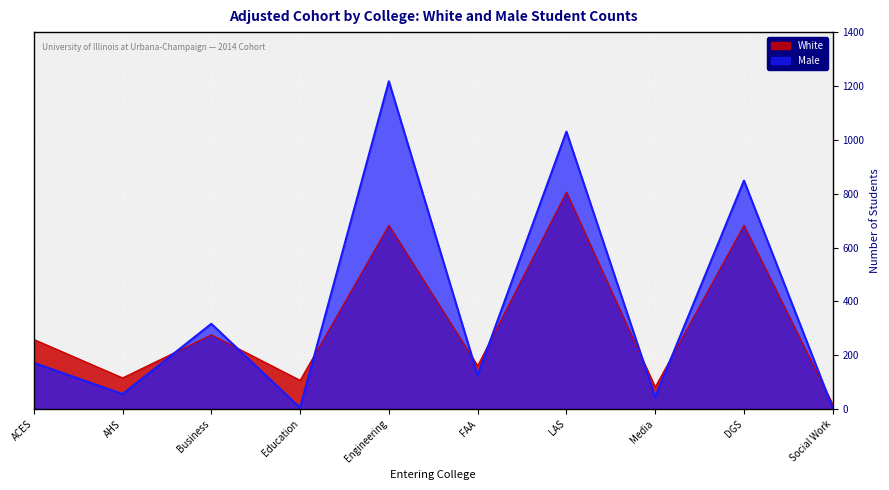

Which has a higher value, Business or Media?

Business